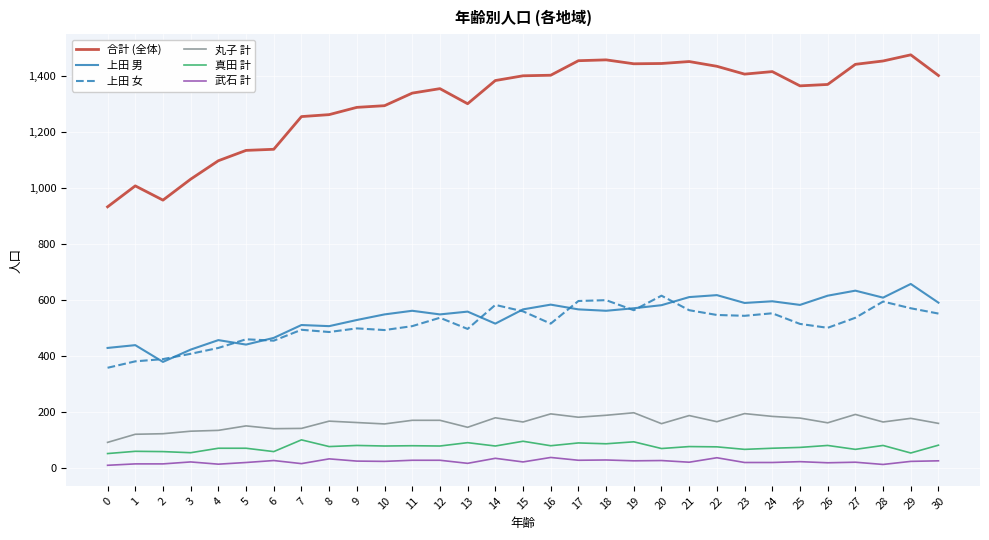

Which series changed the most between 3 and 28?

合計 (全体)